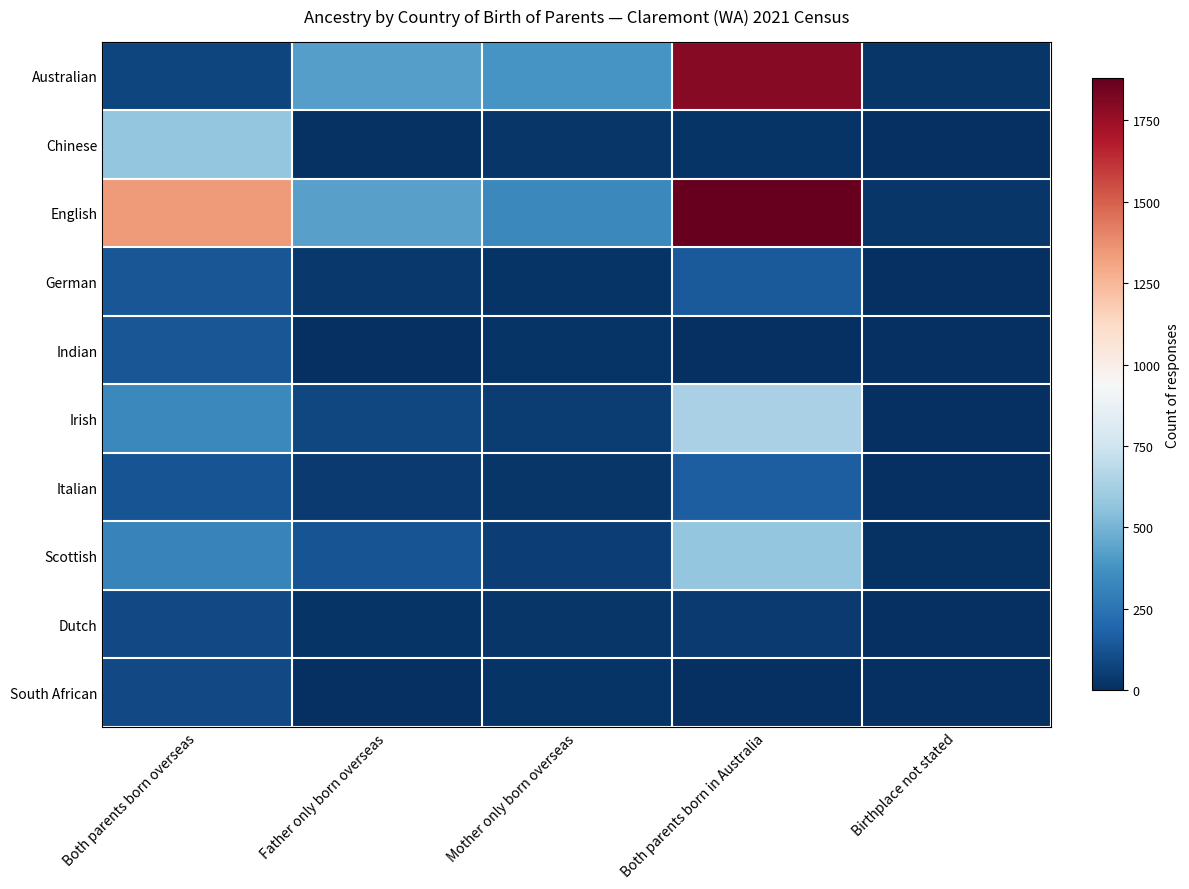

How many distinct data groups are displayed?

10